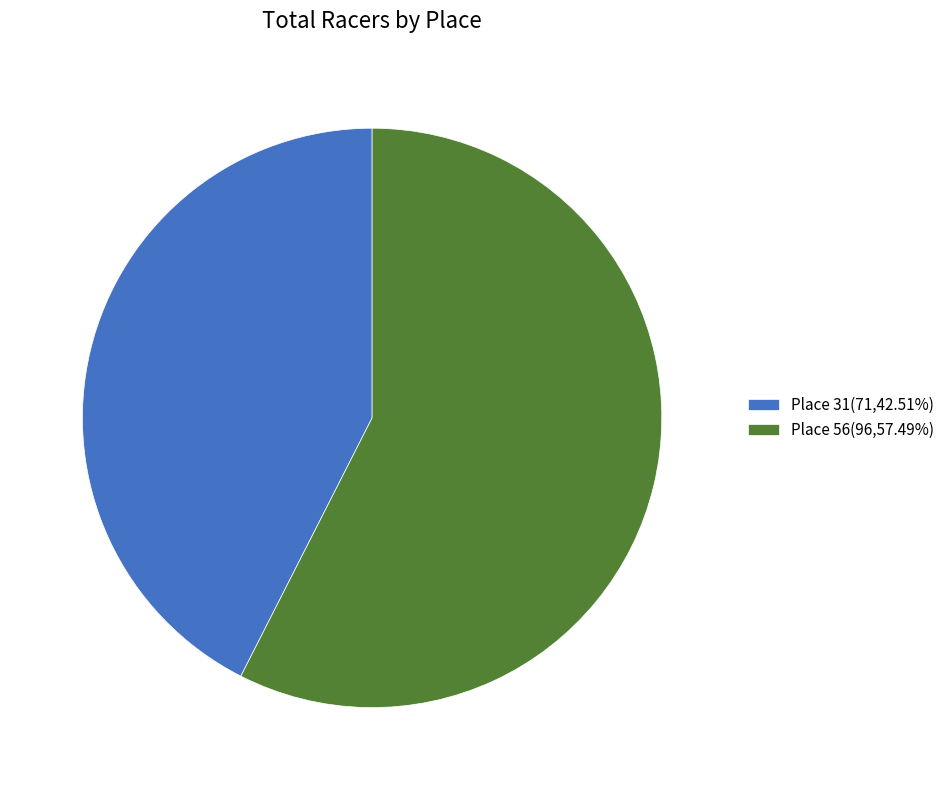

Does Place 56(96,57.49%) account for over 50% of the chart?

Yes